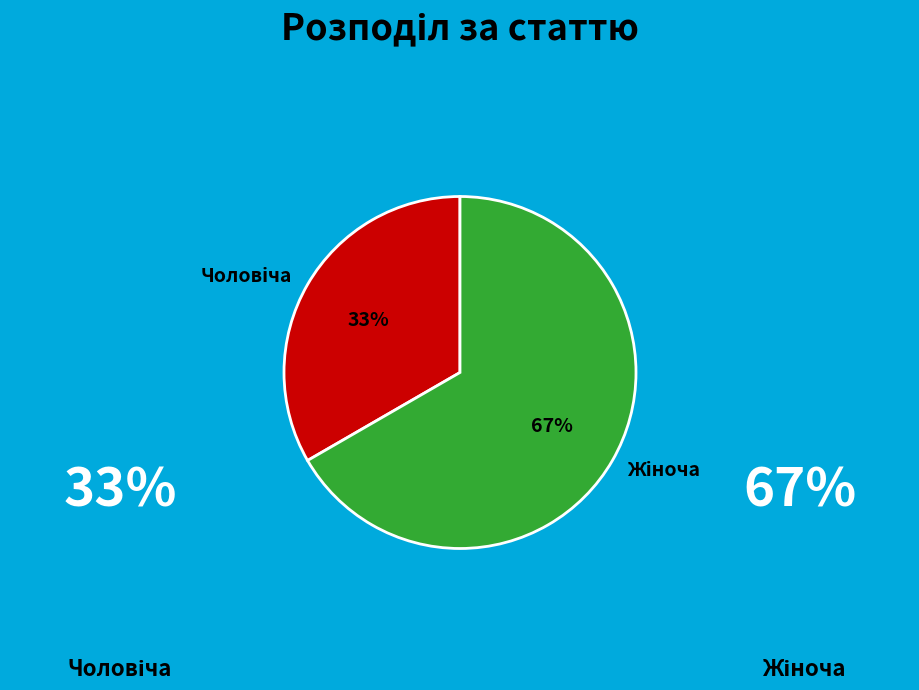

Does any single category account for the majority?

Yes